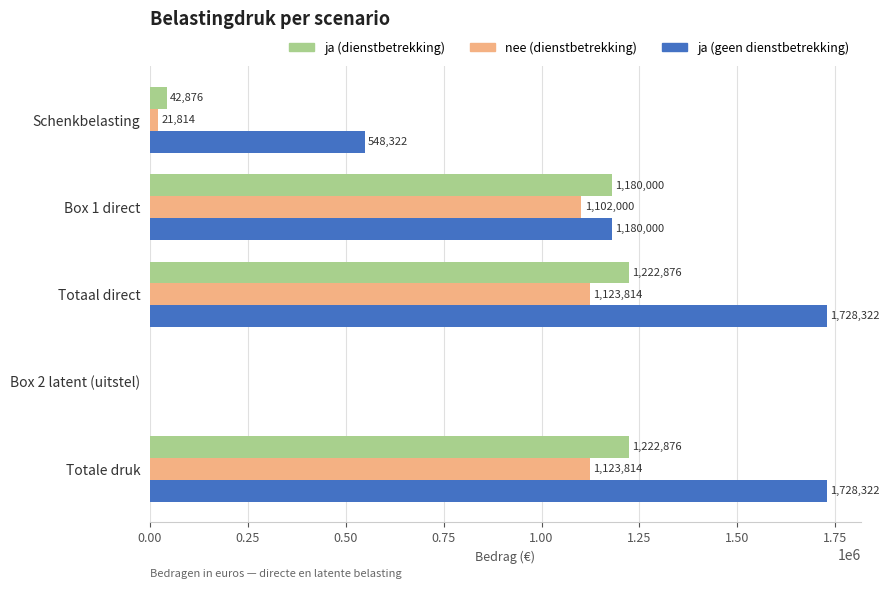

What is the greatest value displayed?

1728321.5